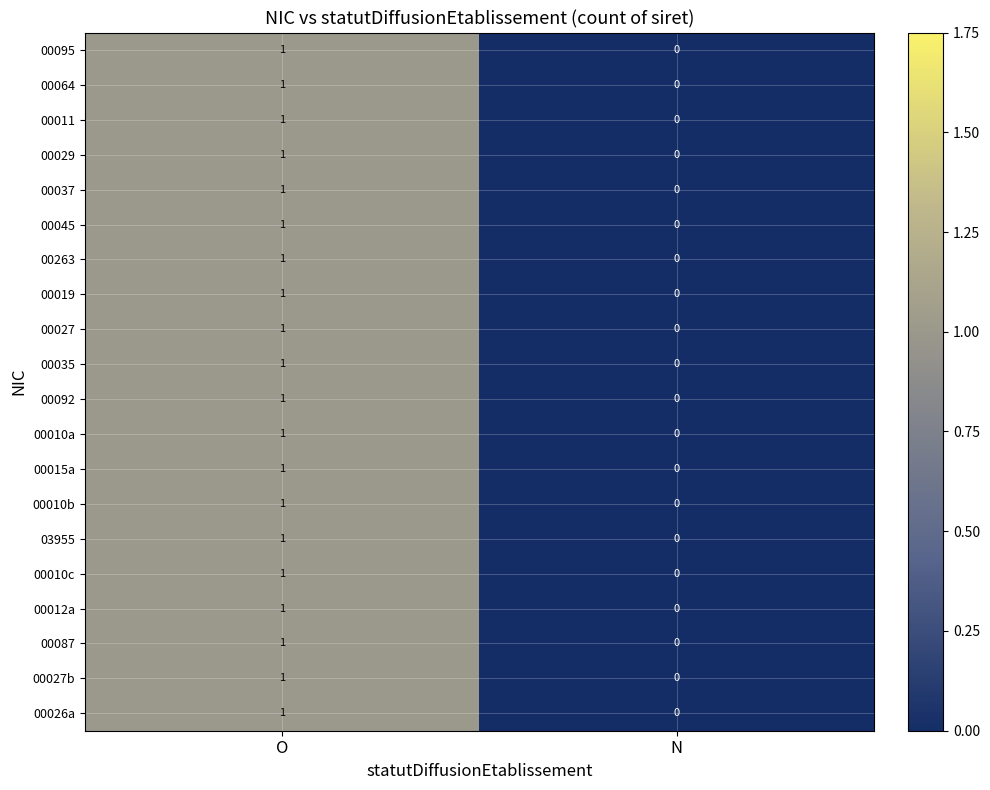

At which category is the sum across all series the highest?

O